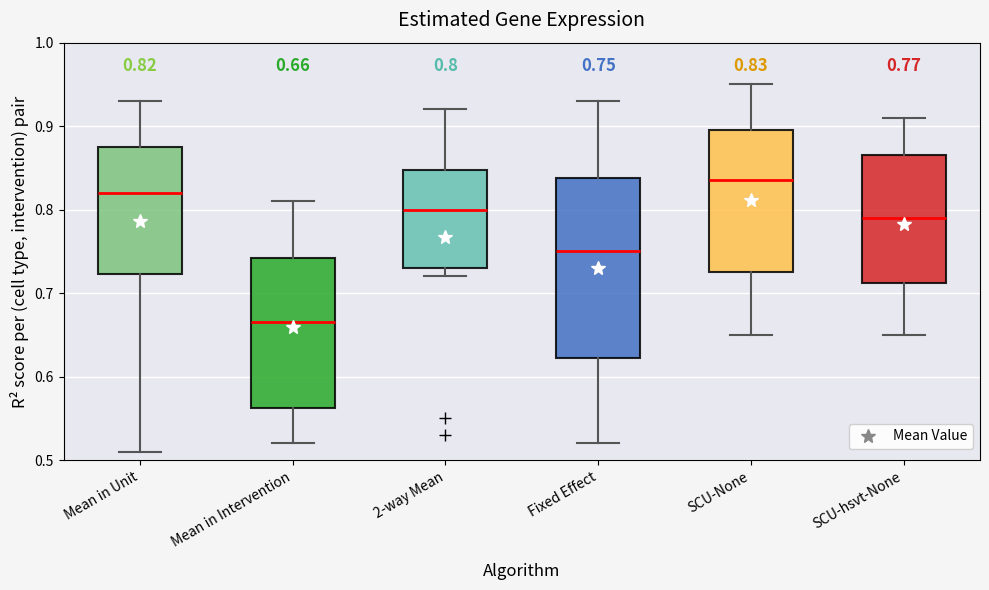

Which box has the highest median line?

SCU-None